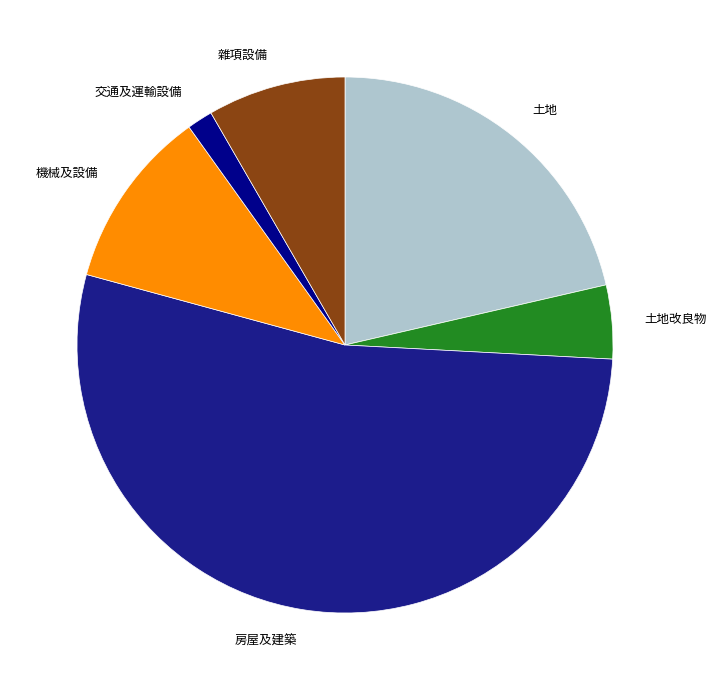

The 房屋及建築 slice represents 53% of the pie. True or false?

True